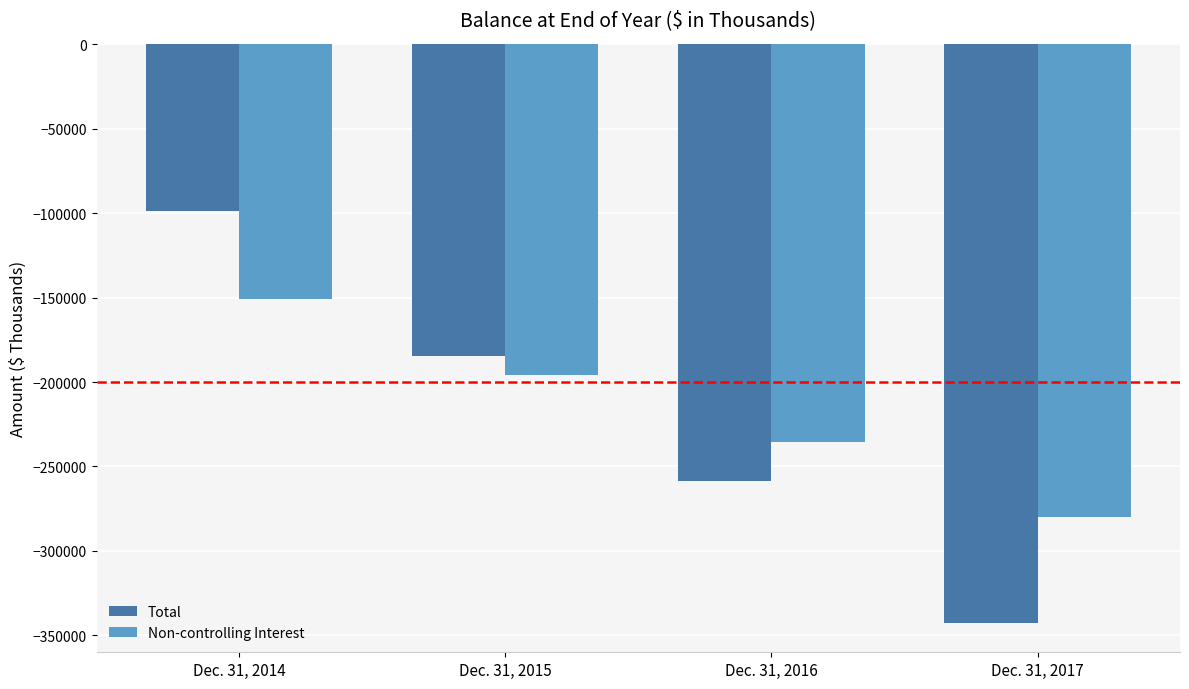

How many data points in Total are above -184537?

1